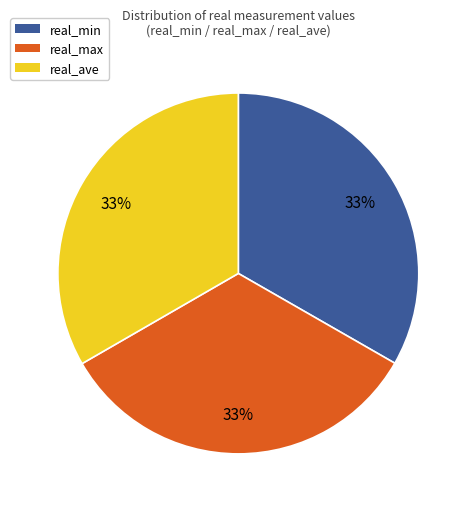

Is it true that real_max is 39% of the pie?

False